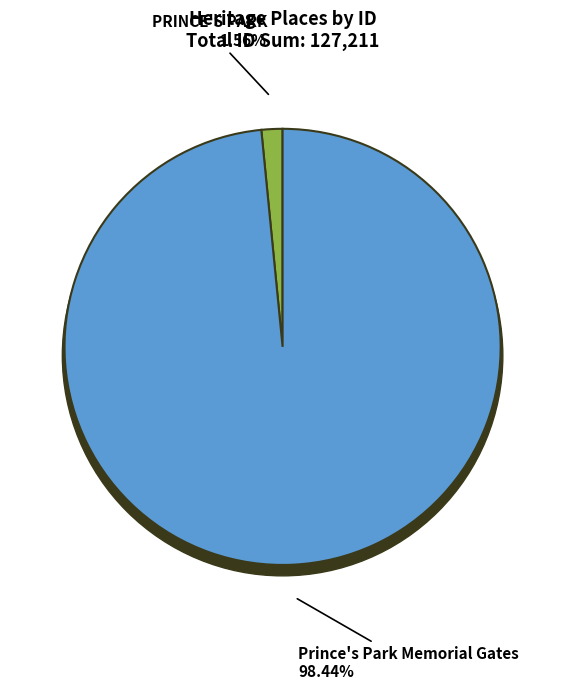

What is the ratio of the value at Prince's Park Memorial Gates to the value at PRINCE'S PARK?

63.2